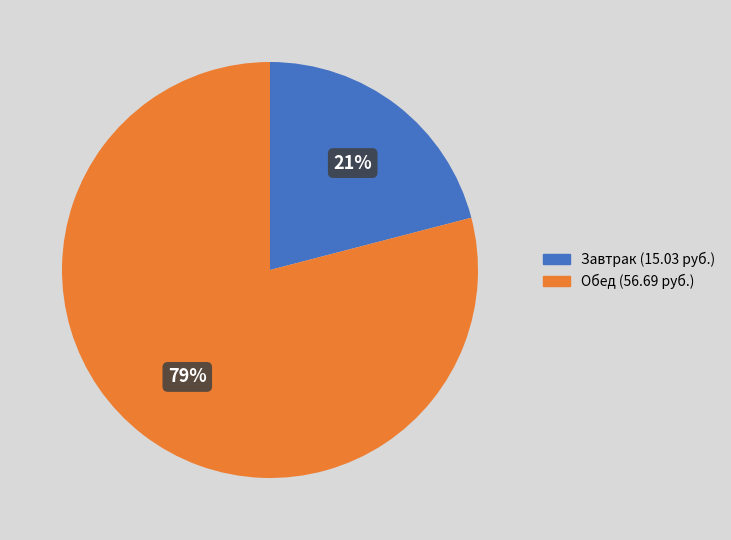

To the nearest percent, what is the average slice percentage?

50%